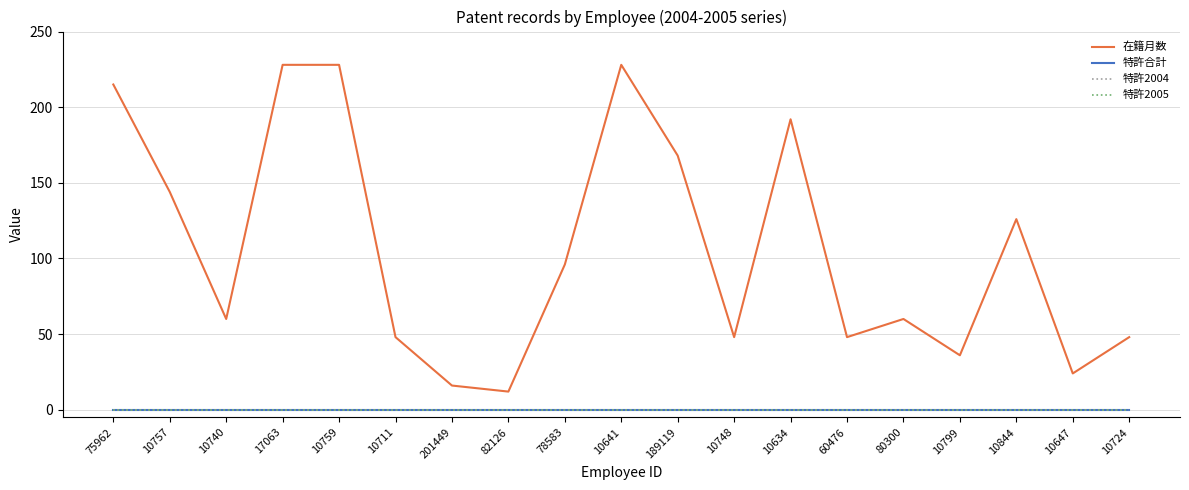

True or false: 特許2005 and 特許合計 intersect in this chart.

False